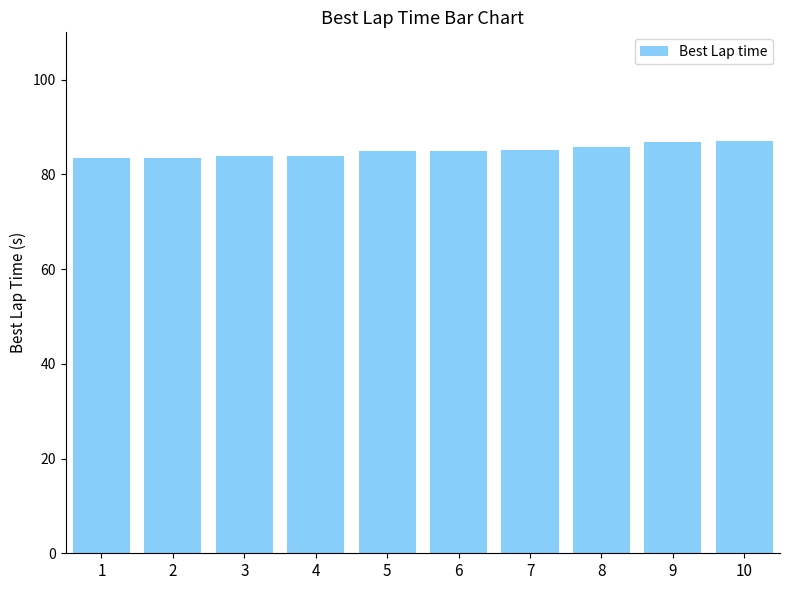

Between 4 and 8, which is larger?

8